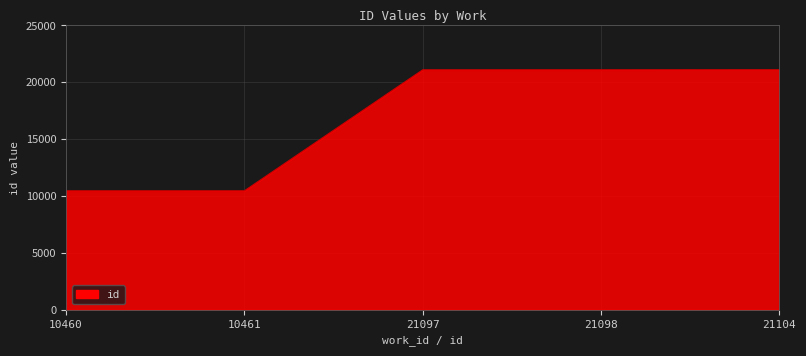

What is the change in value from 10460 to 21097?

+10637